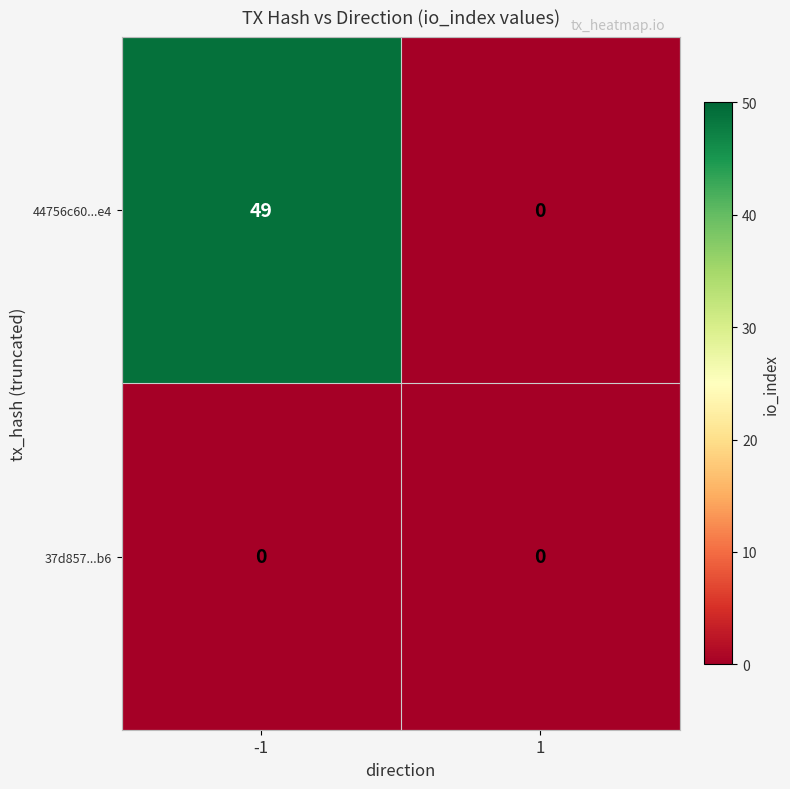

Which series has the largest total across all categories?

44756c60...e4